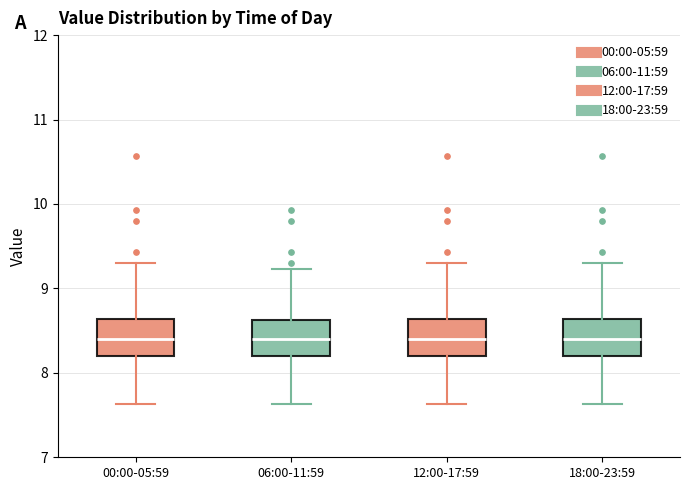

Where is the lower edge of the box for 18:00-23:59 on the y-axis? The values are not printed on the chart, so give them approximately, as read against the axis.

8.2